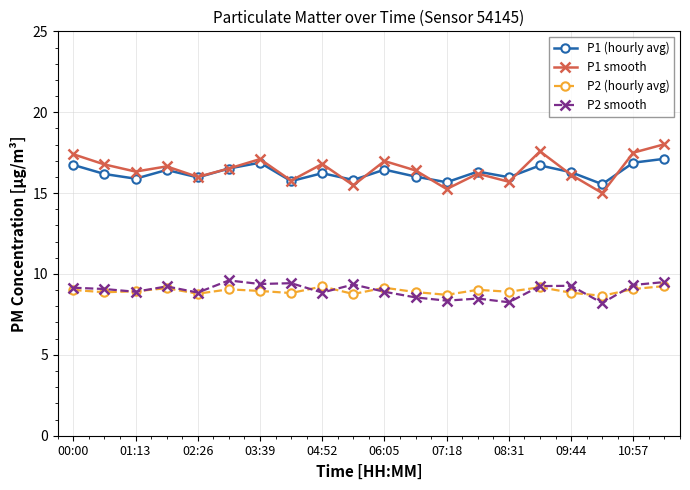

True or false: P1 (hourly avg) has more than 0 interior local peaks.

True